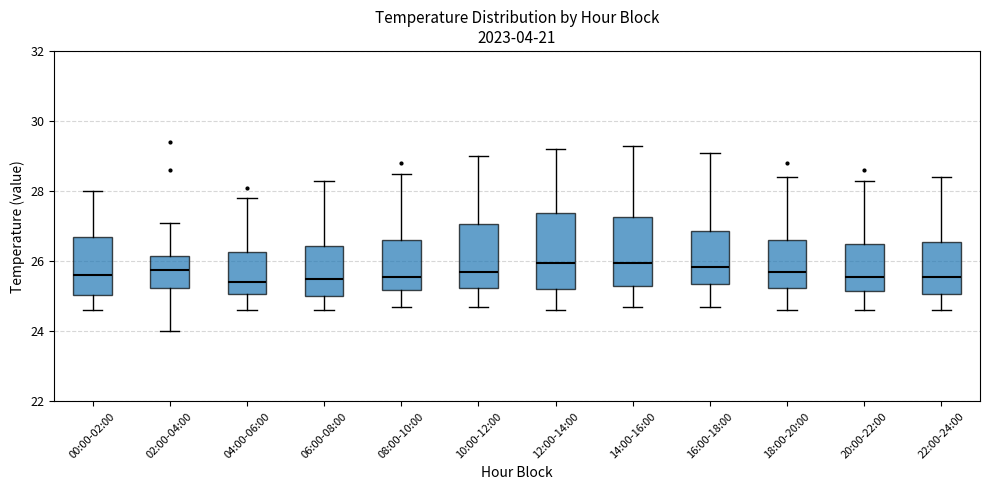

Reading left to right, transcribe this box plot: for each box, give where its median line is, the range the box spans, and where its two whiskers end, as read against the y-axis. The values are not printed on the chart, so give them approximately, as read against the axis.

00:00-02:00: median 25.6, box 25.0 to 26.8, whiskers 24.6 to 28.0
02:00-04:00: median 25.8, box 25.2 to 26.2, whiskers 24.0 to 27.2
04:00-06:00: median 25.4, box 25.0 to 26.2, whiskers 24.6 to 27.8
06:00-08:00: median 25.6, box 25.0 to 26.4, whiskers 24.6 to 28.4
08:00-10:00: median 25.6, box 25.2 to 26.6, whiskers 24.8 to 28.6
10:00-12:00: median 25.8, box 25.2 to 27.0, whiskers 24.8 to 29.0
12:00-14:00: median 26.0, box 25.2 to 27.4, whiskers 24.6 to 29.2
14:00-16:00: median 26.0, box 25.4 to 27.2, whiskers 24.8 to 29.4
16:00-18:00: median 25.8, box 25.4 to 26.8, whiskers 24.8 to 29.2
18:00-20:00: median 25.8, box 25.2 to 26.6, whiskers 24.6 to 28.4
20:00-22:00: median 25.6, box 25.2 to 26.6, whiskers 24.6 to 28.4
22:00-24:00: median 25.6, box 25.0 to 26.6, whiskers 24.6 to 28.4